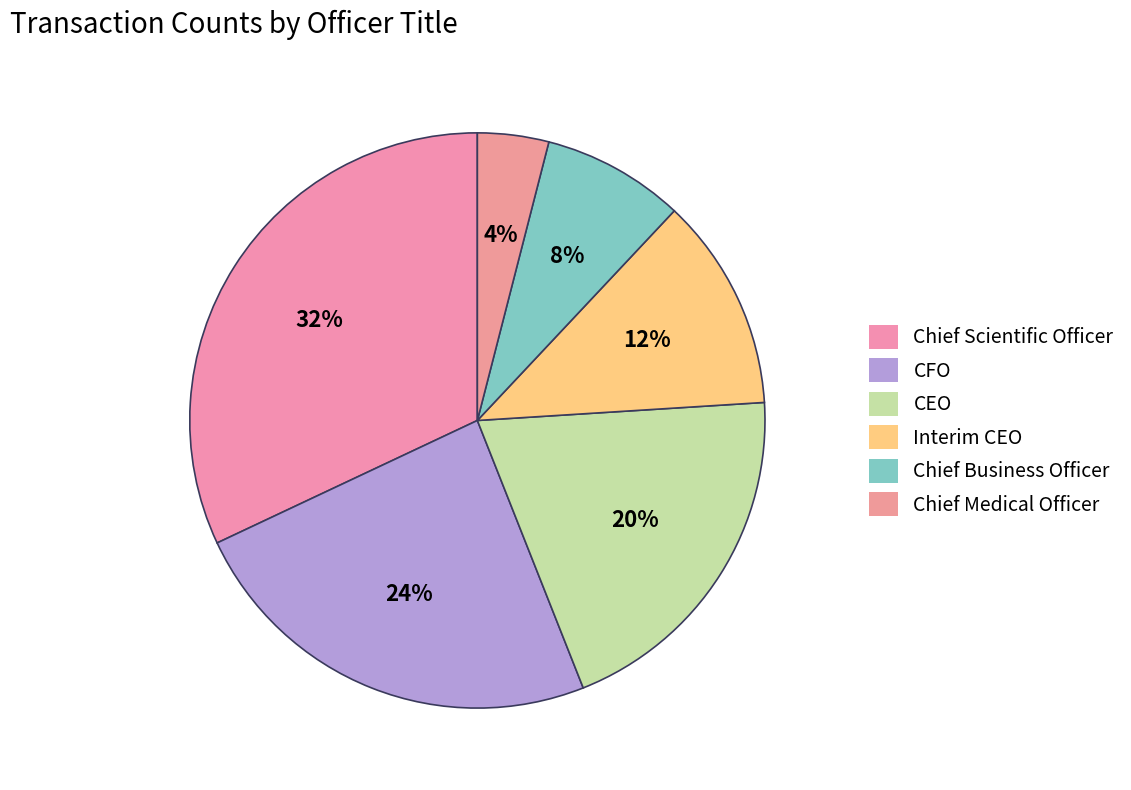

How many segments does this pie chart have?

6